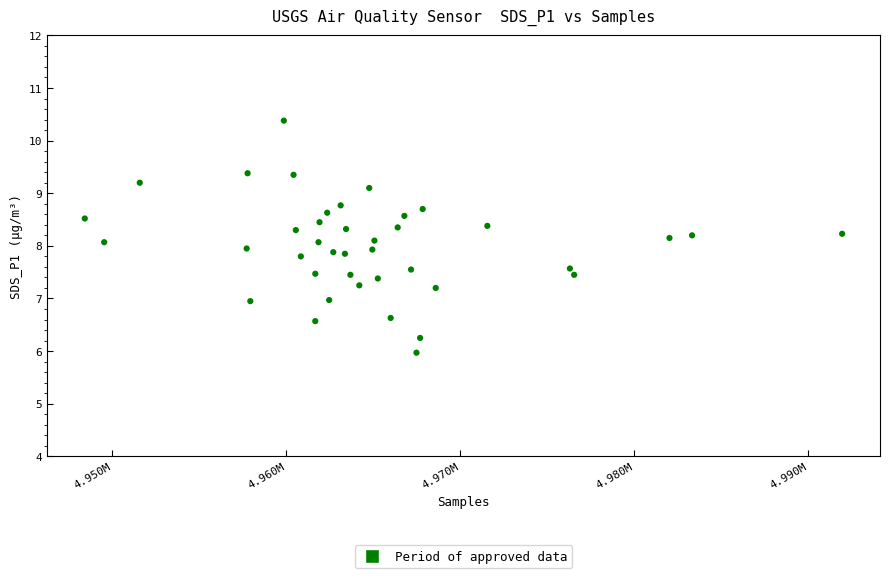

What is the range of X values (max minus min)?

43504.0